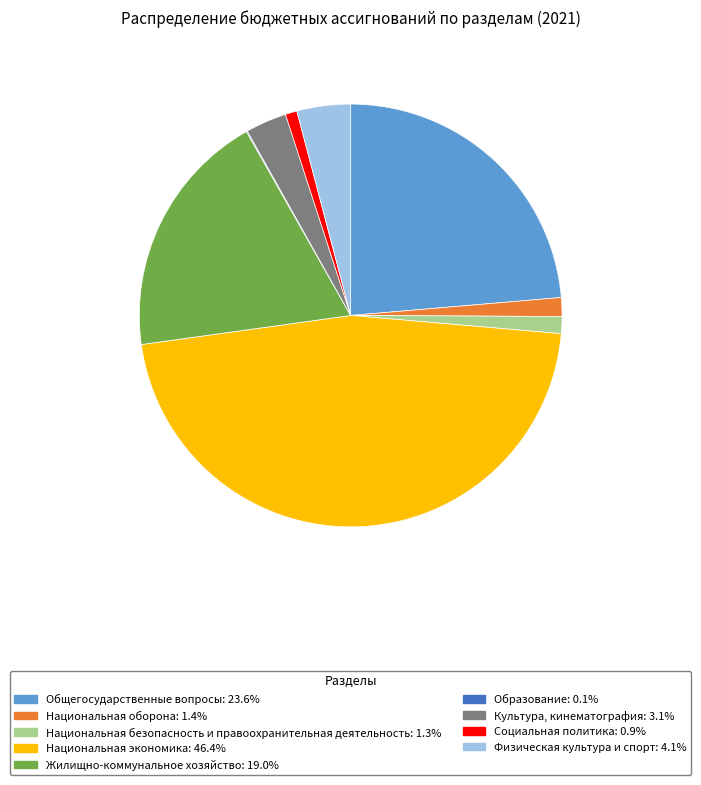

Combined, do Общегосударственные вопросы: 23.6% and Жилищно-коммунальное хозяйство: 19.0% account for over 50%?

No